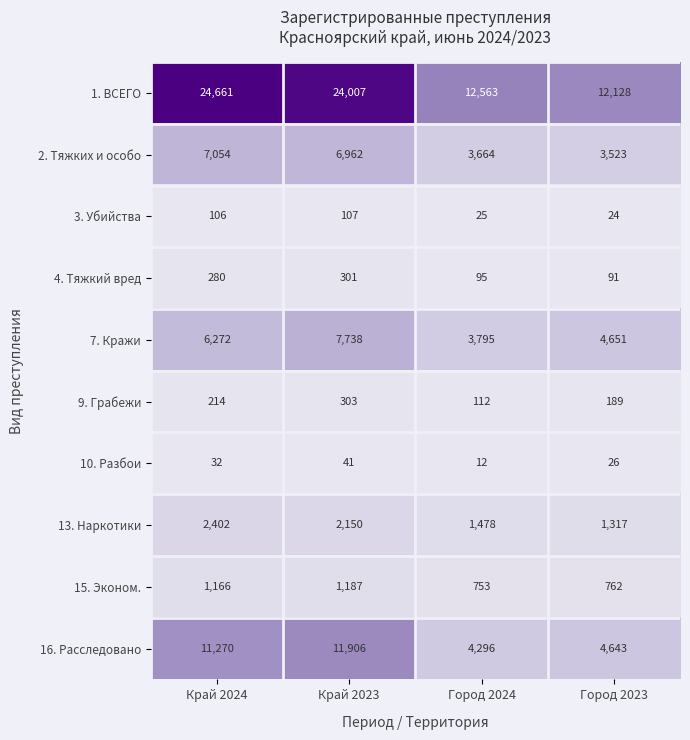

What is the difference between the highest and lowest values at Город 2024?

12551